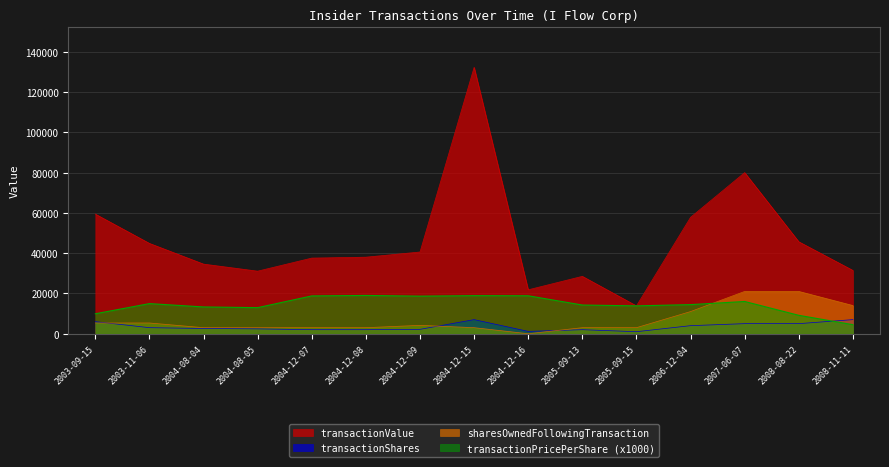

Does the chart have visible grid lines?

Yes